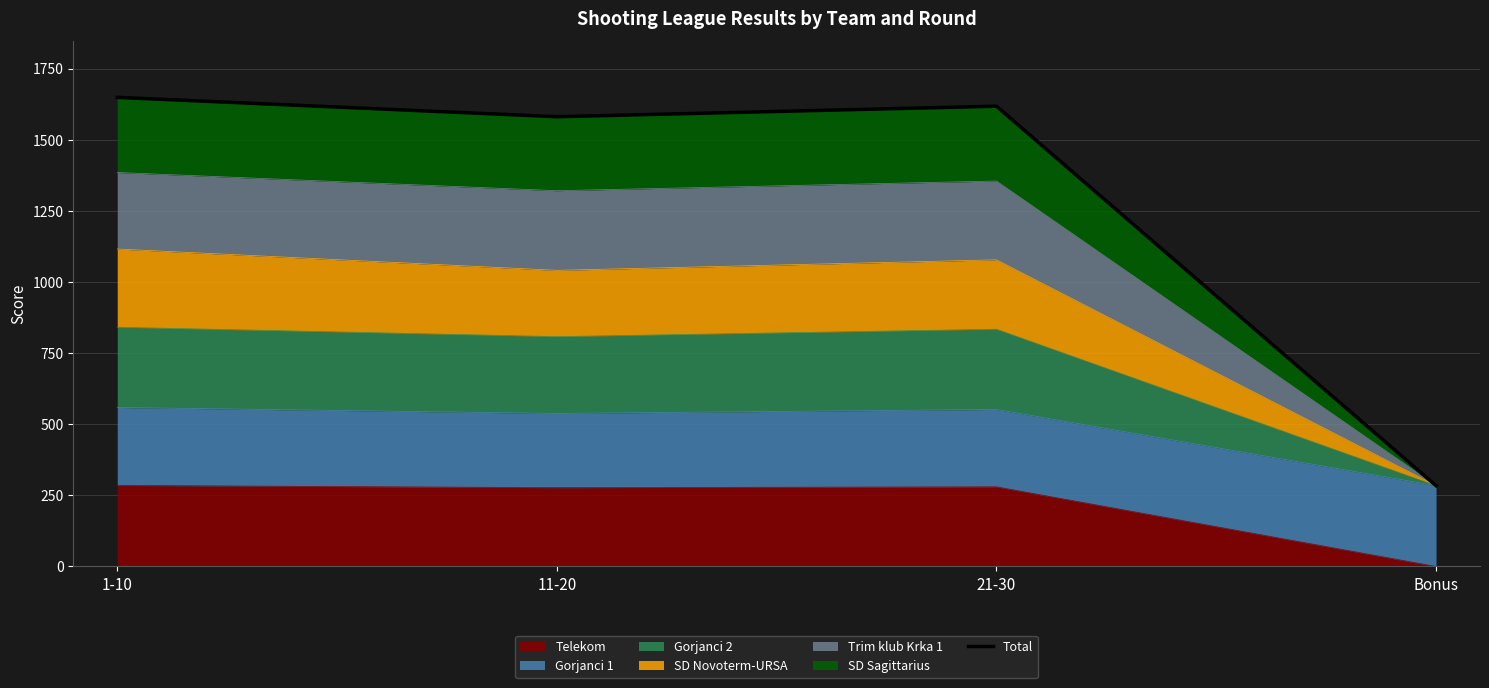

Is it true that the value at 11-20 is 2788?

False